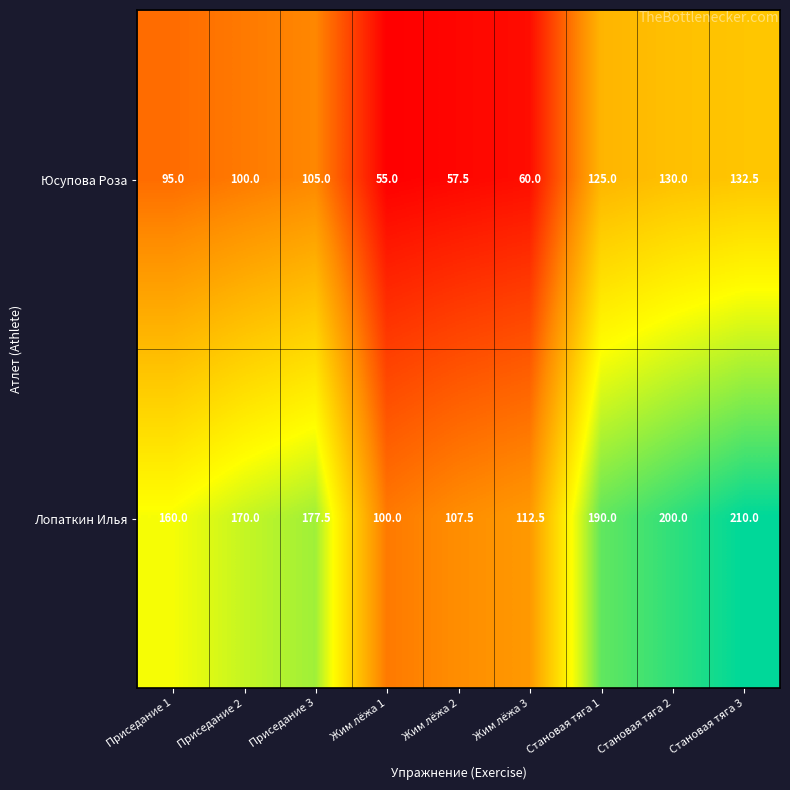

The Лопаткин Илья series shows 24.6 at Жим лёжа 1. True or false?

False